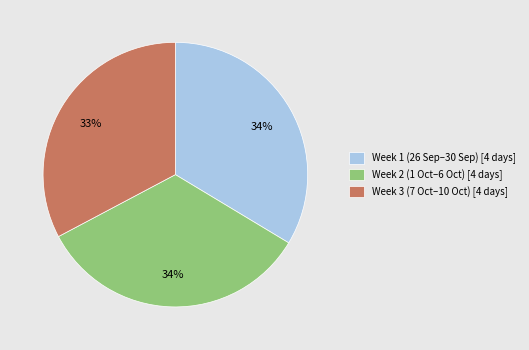

What percentage is the Week 3 (7 Oct–10 Oct) [4 days] slice, to the nearest percent?

33%